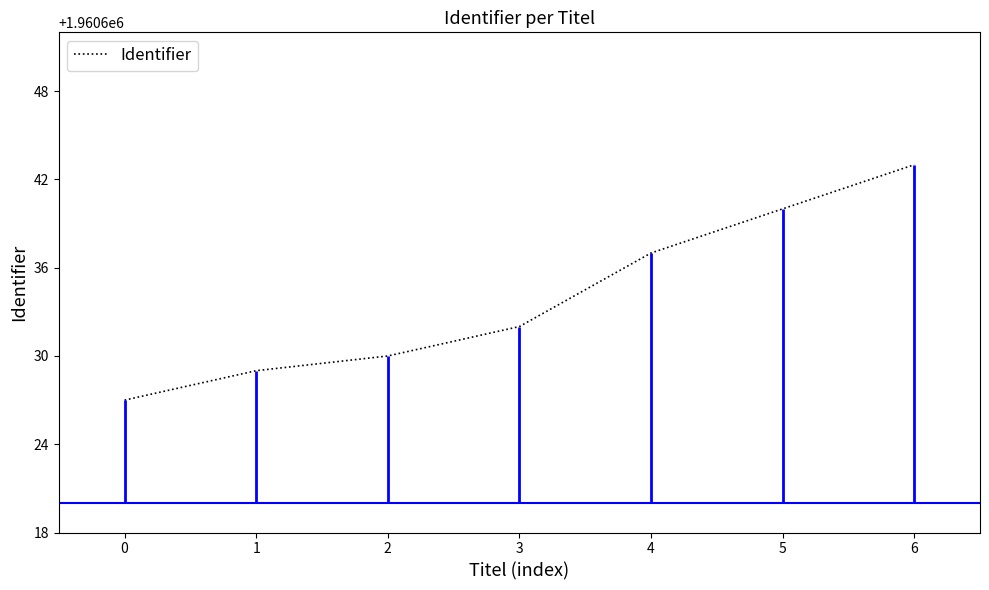

How many lines are shown in the chart?

1